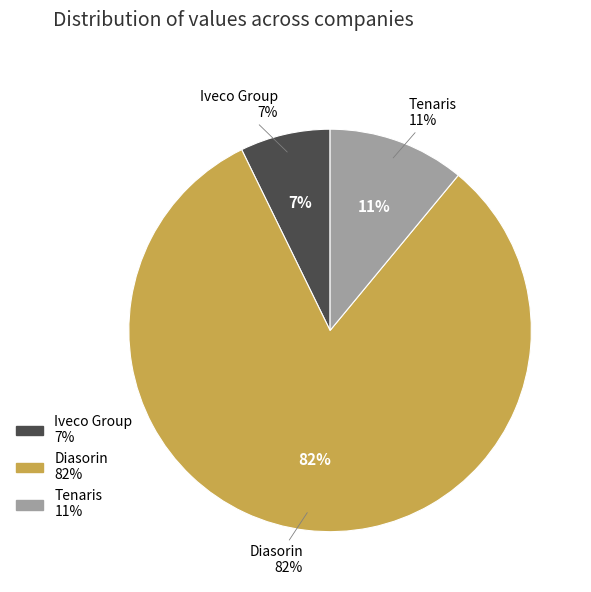

Does Tenaris account for over 50% of the chart?

No